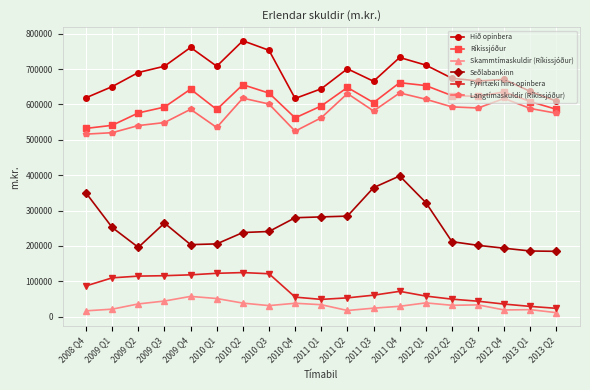

How many values in the Skammtímaskuldir (Ríkissjóður) series are below 31823?

9